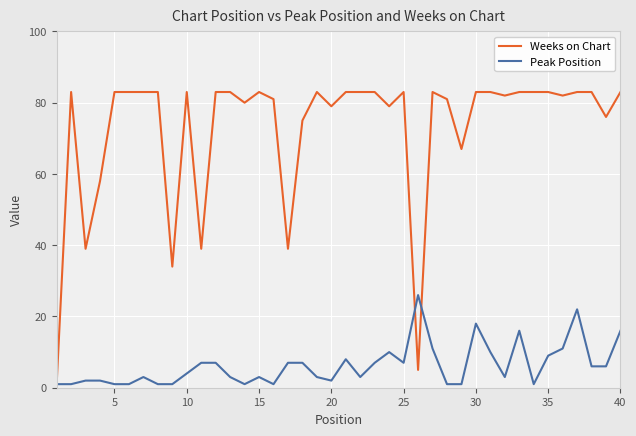

List the series in order of their peak value, highest first.

Weeks on Chart, Peak Position